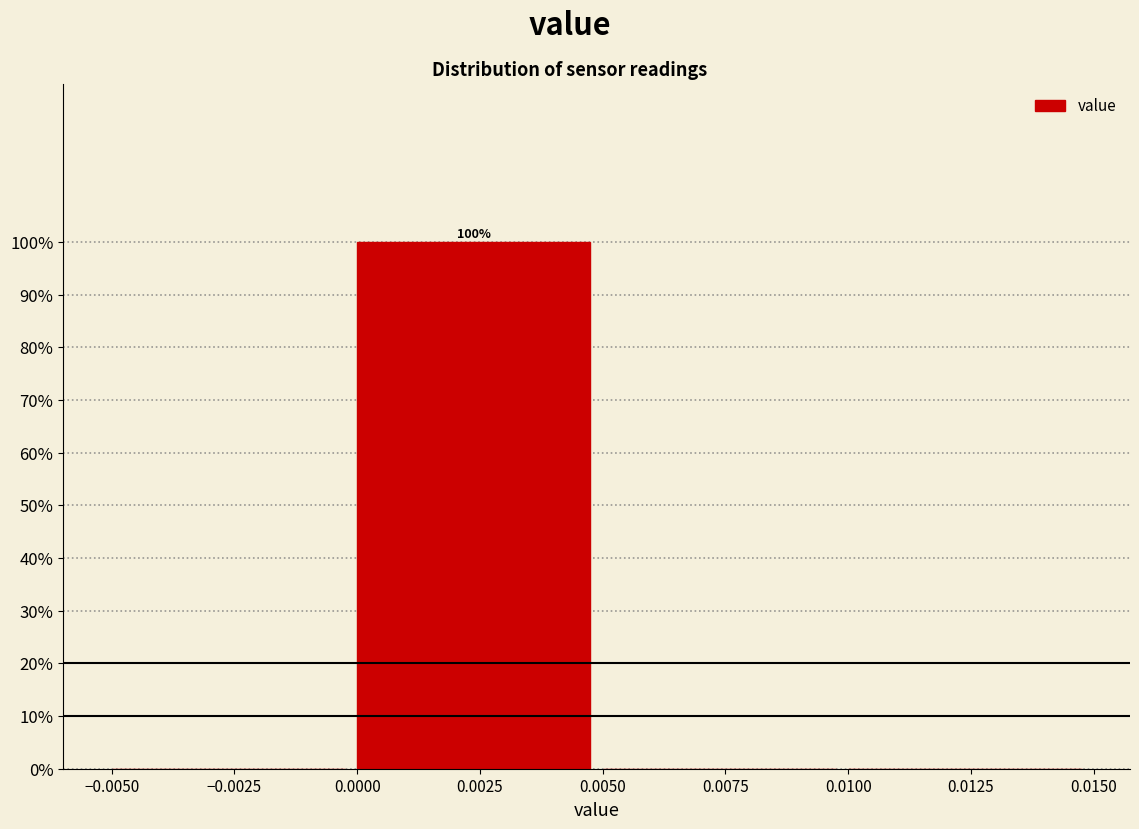

Which range on the x-axis has the tallest bar?

0.0000 to 0.0050